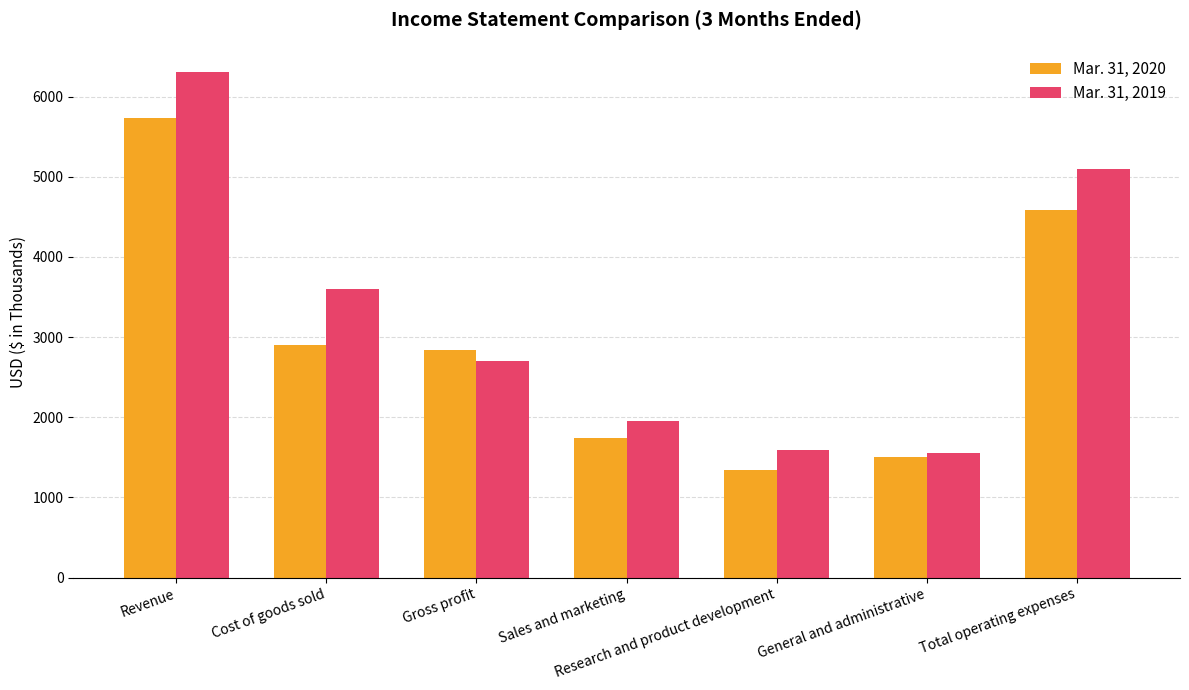

What is the difference between the second highest and minimum values in the Mar. 31, 2020 series?

3245